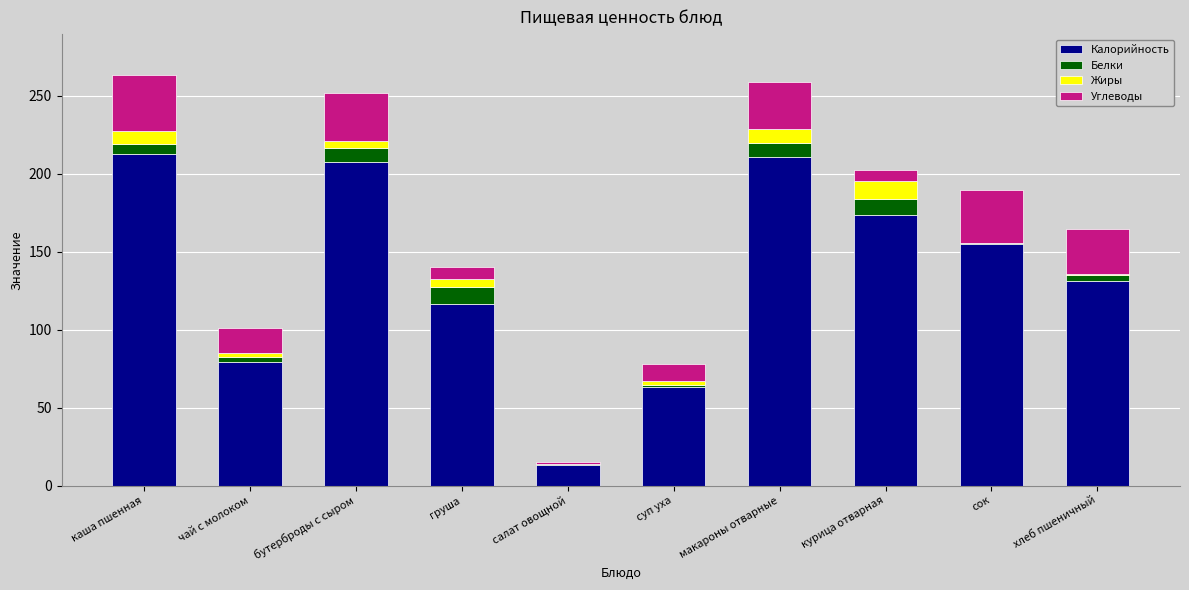

What is the sum of all Калорийность values?

1361.9